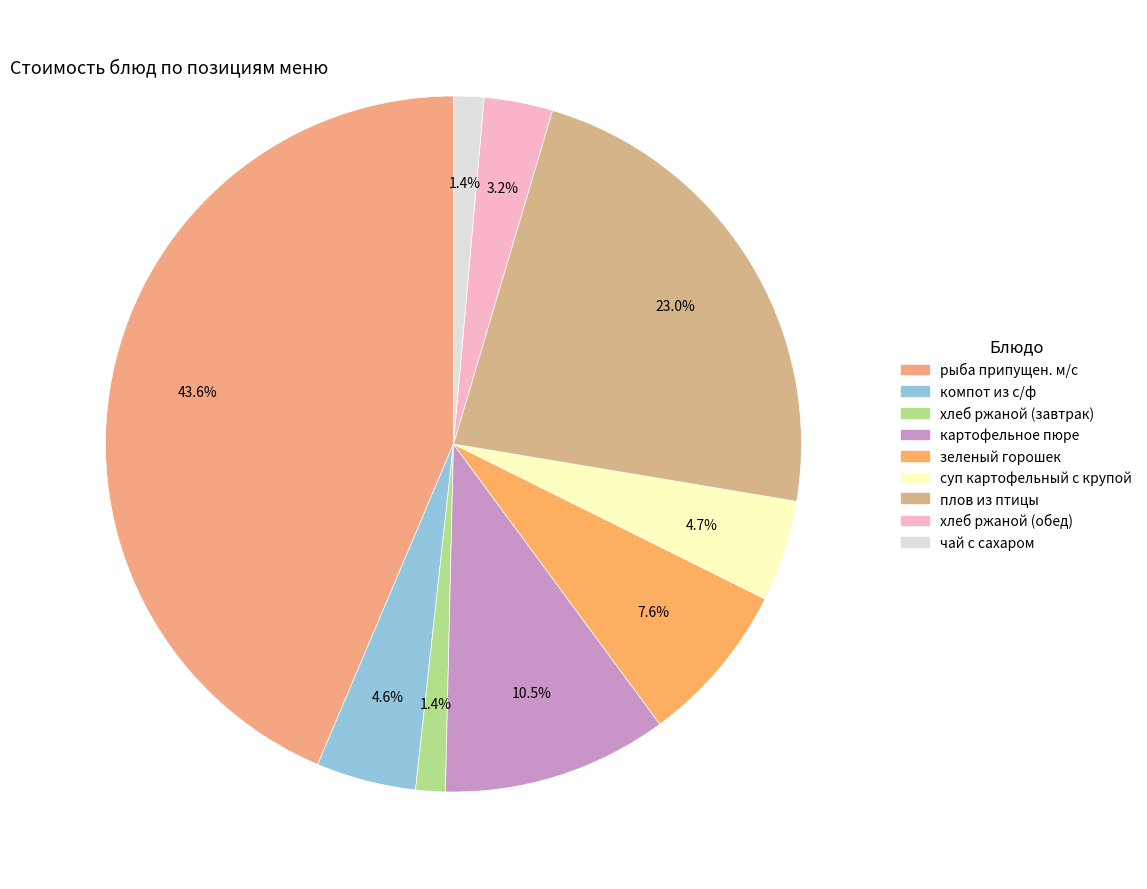

Which category has the biggest portion of the pie?

рыба припущен. м/с